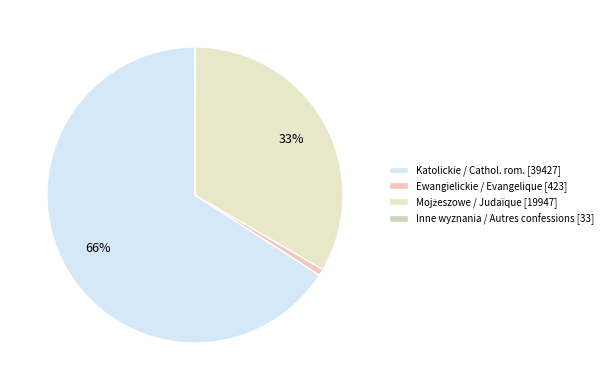

Rank the categories by value from lowest to highest.

Inne wyznania / Autres confessions, Ewangielickie / Evangelique, Mojżeszowe / Judaïque, Katolickie / Cathol. rom.